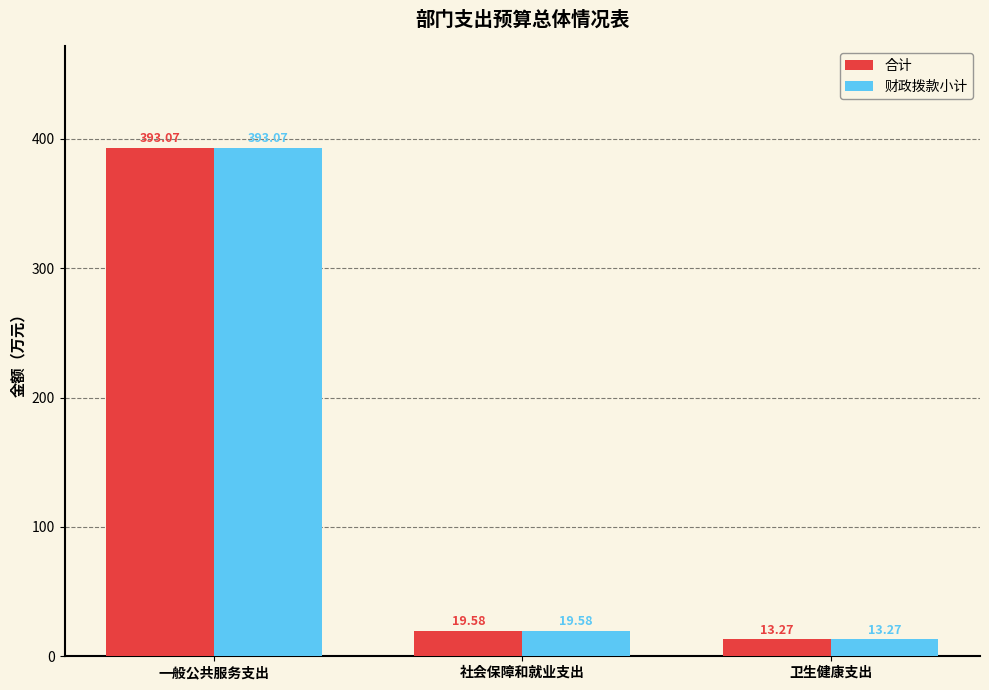

What is the greatest value displayed?

393.1